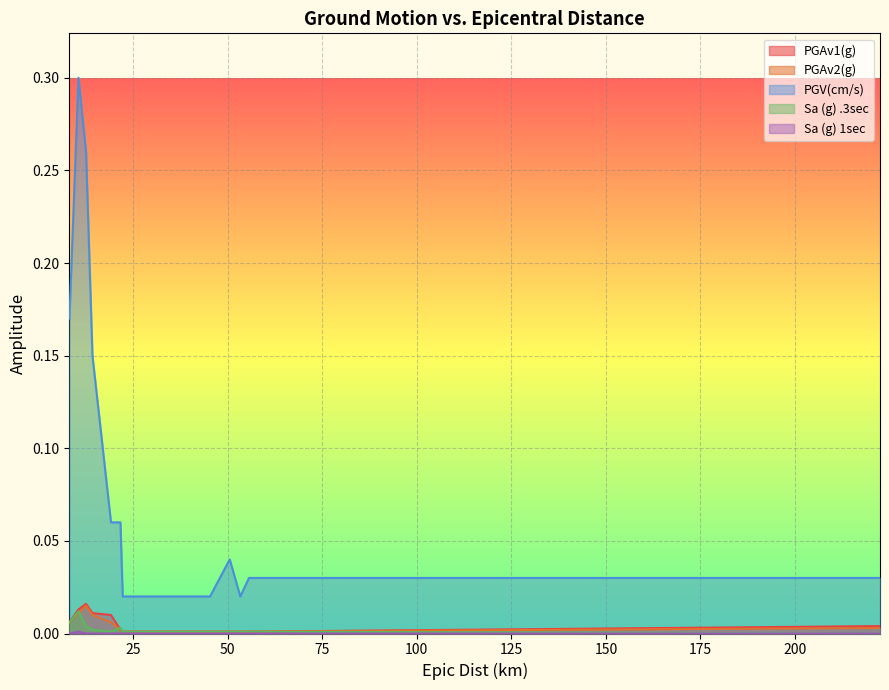

True or false: Sa (g) 1sec has a value of 0.0 at 125.

True